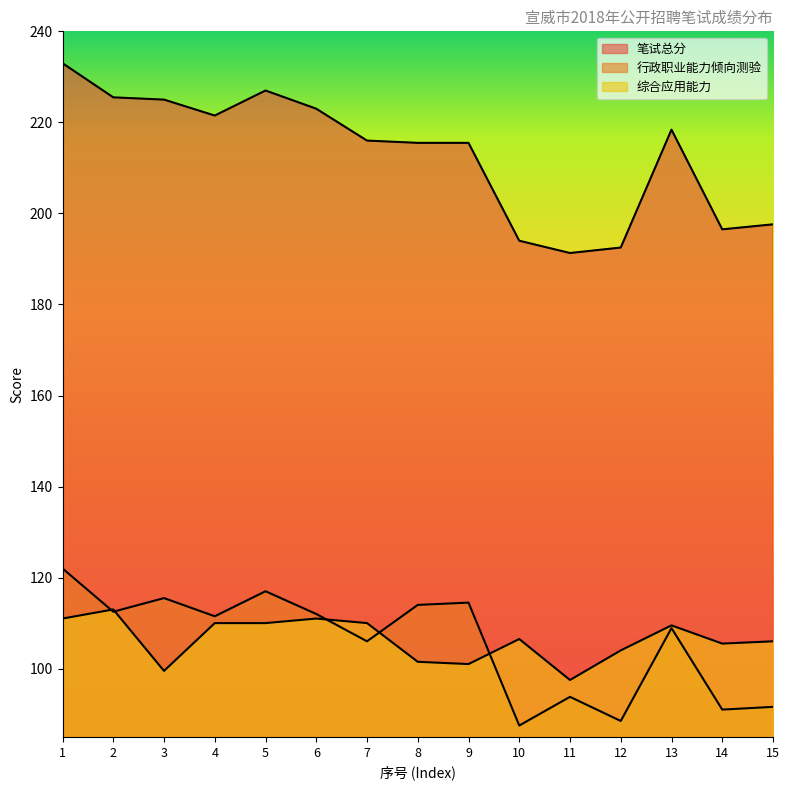

Between 13 and 11, which is larger?

13